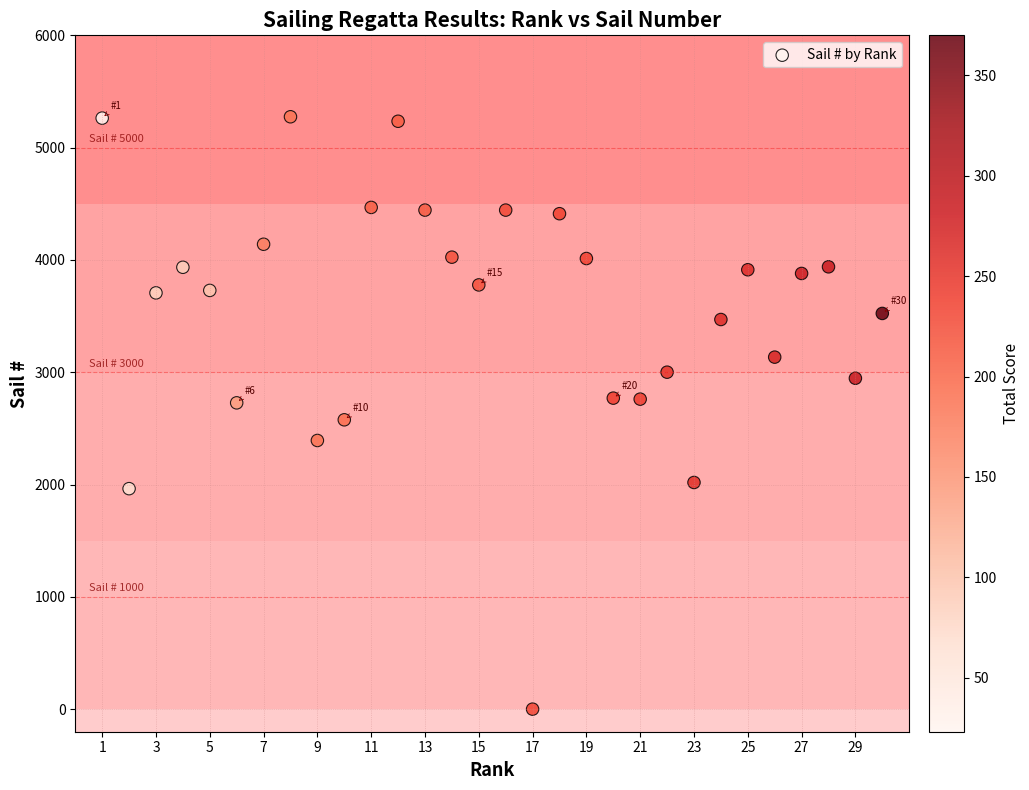

What is the range of X values (max minus min)?

29